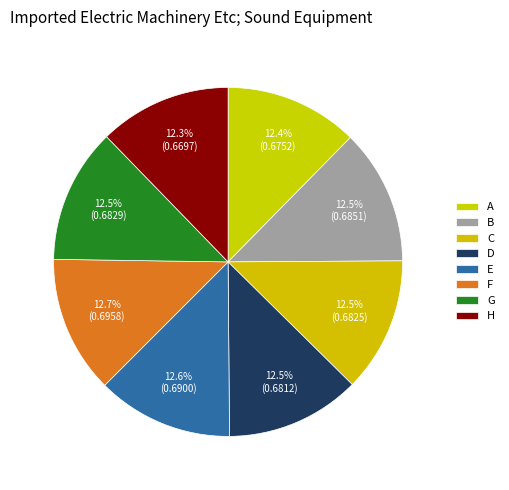

To the nearest percent, what is the combined percentage of G and F?

25%